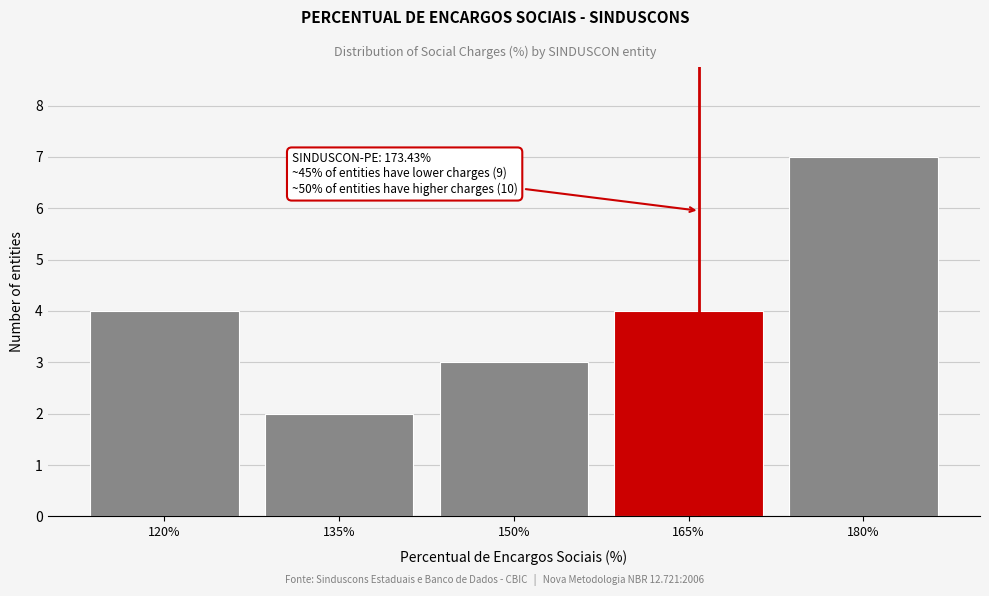

Reading right to left, transcribe all the data shown in this chart.

180%=7	165%=4	150%=3	135%=2	120%=4